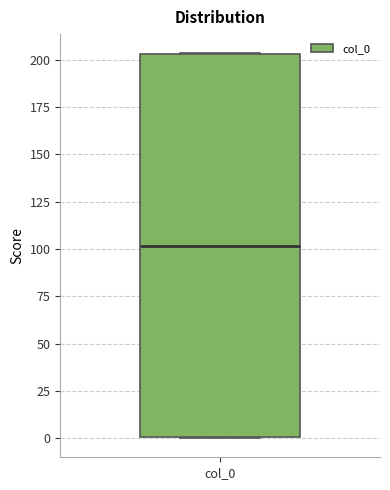

Transcribe this box plot: give where the median line is, the range the box spans, and where the two whiskers end, as read against the y-axis. The values are not printed on the chart, so give them approximately, as read against the axis.

median 100, box 0 to 205, whiskers 0 to 205